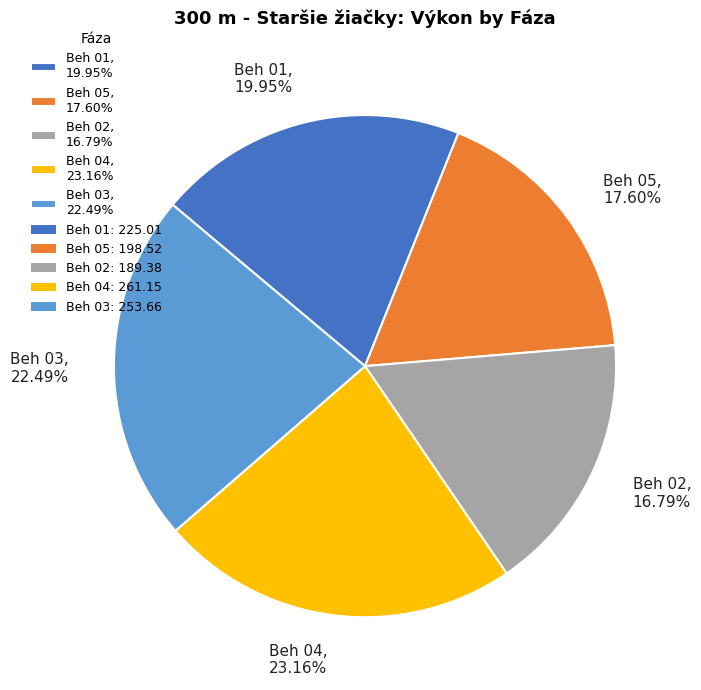

Is there a majority slice in this chart?

No